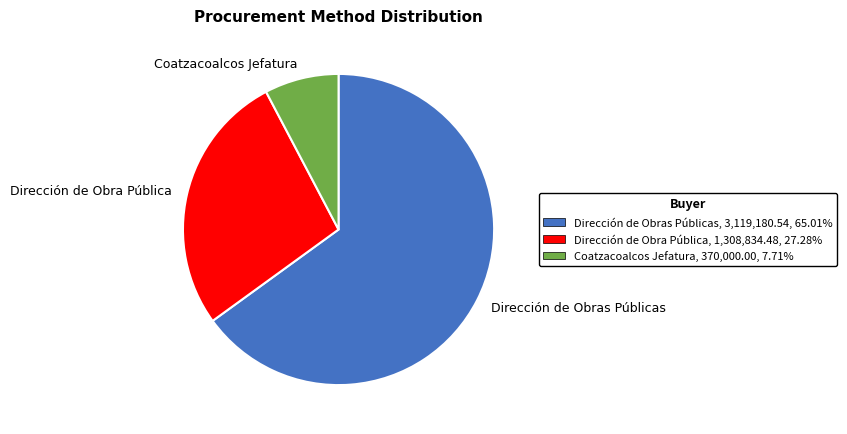

Which slice represents more than half of the pie?

Dirección de Obras Públicas